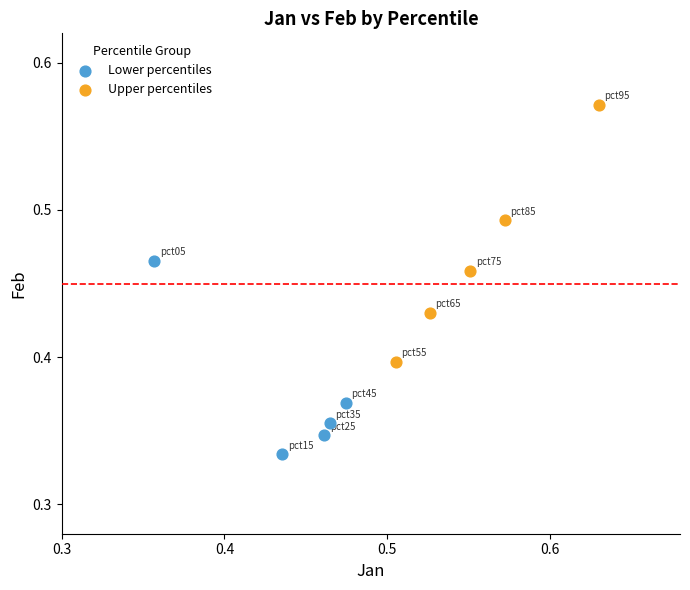

Which series has the largest Y range (max minus min)?

Upper percentiles